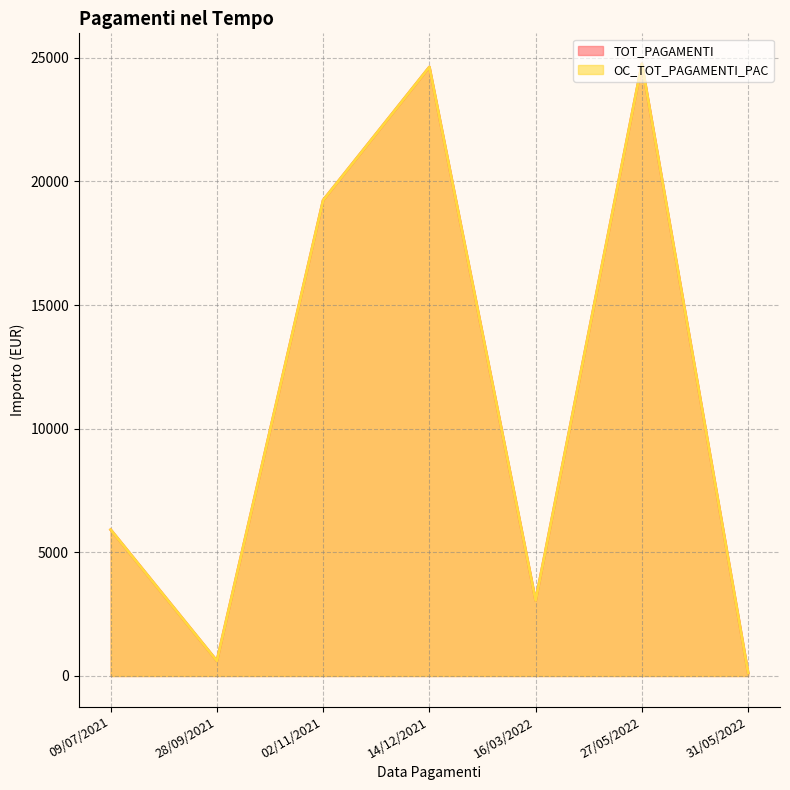

True or false: TOT_PAGAMENTI and OC_TOT_PAGAMENTI_PAC cross at least once.

False